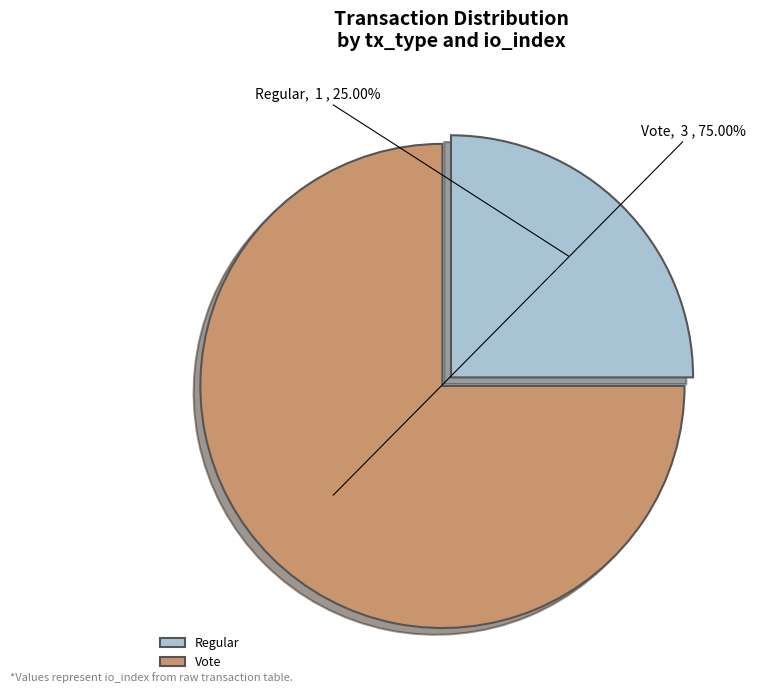

To the nearest percent, what portion does Vote represent?

75%